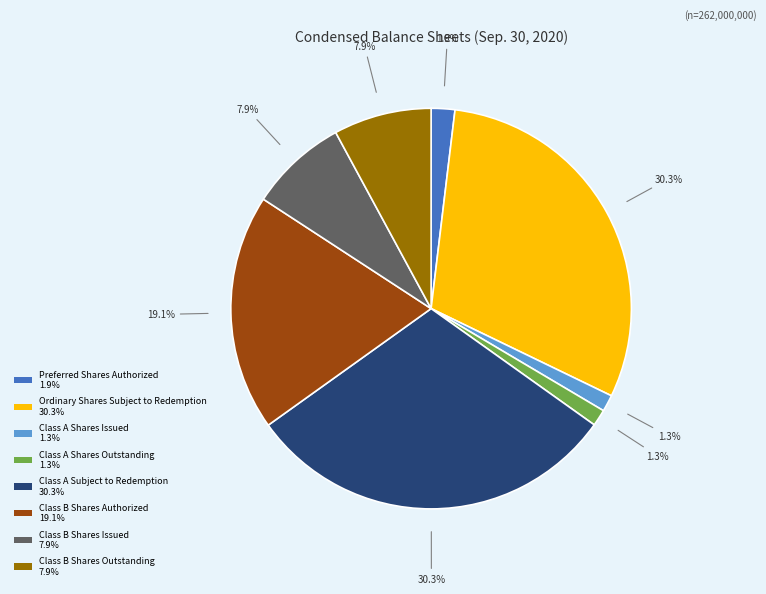

How much of the chart is everything except Class A Subject to Redemption 30.3%?

69.7%